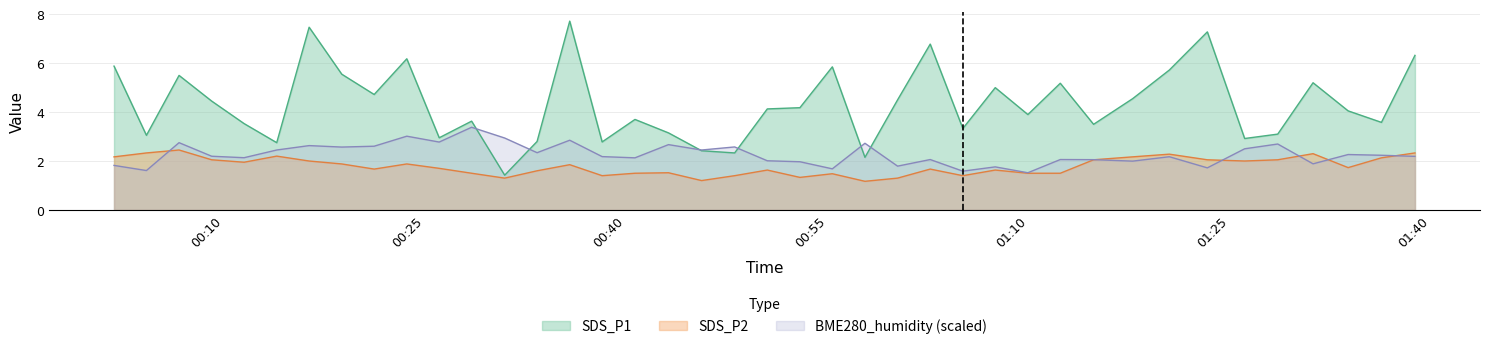

True or false: SDS_P1 and SDS_P2 cross at least once.

False